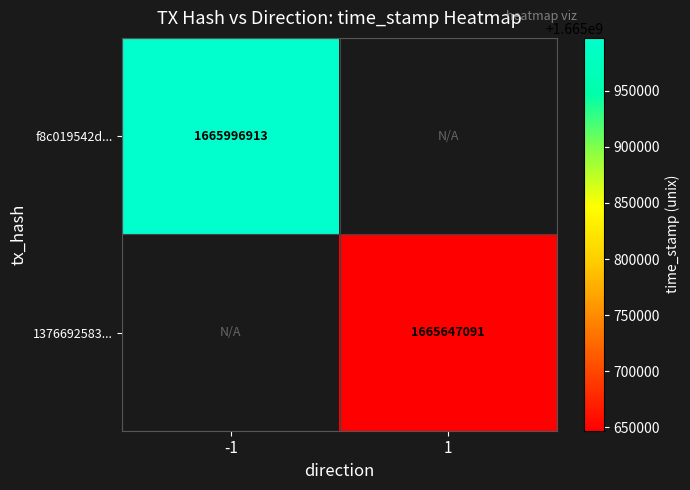

Is the value of f8c019542d... at -1 greater than the value of 1376692583... at 1?

Yes